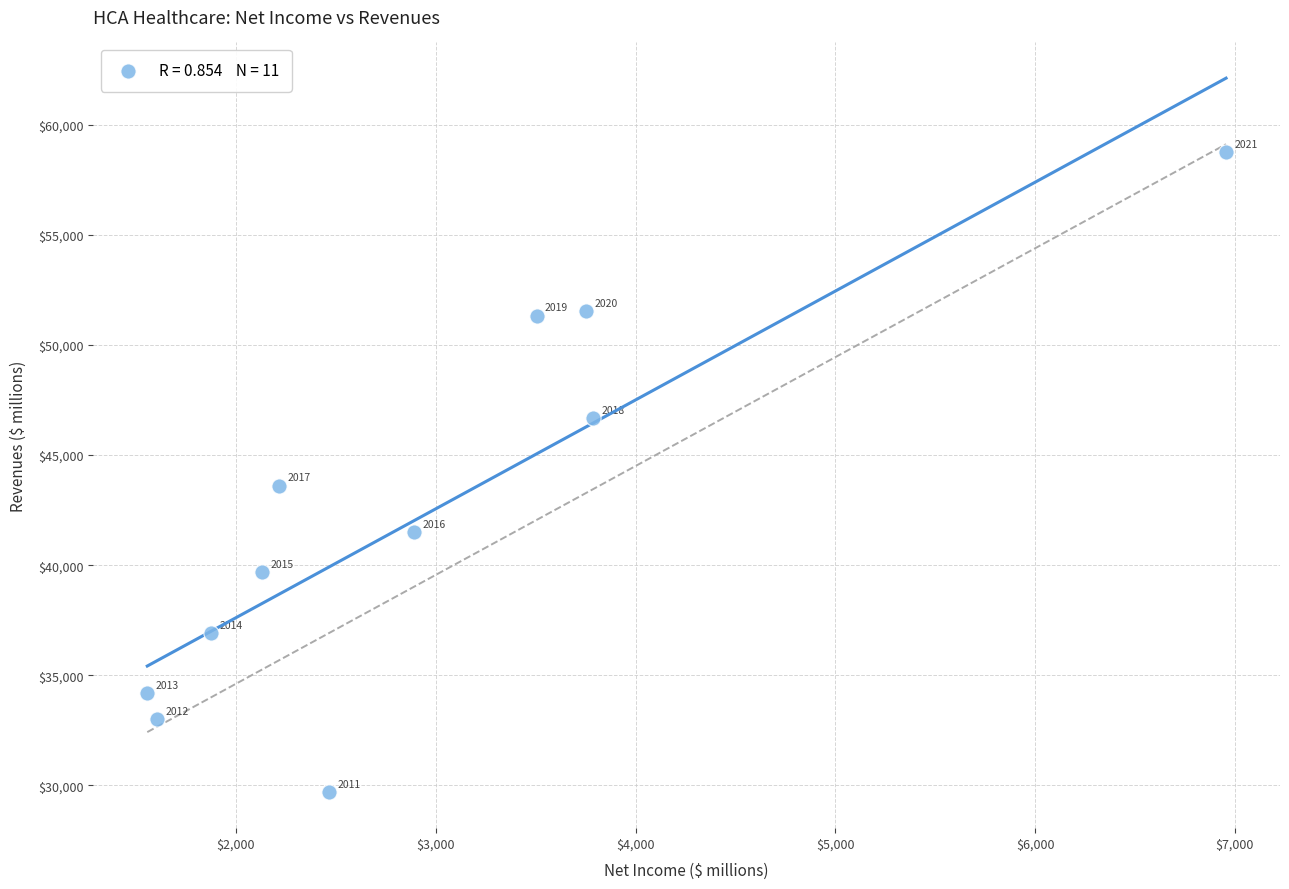

What is the average Y value?

42443